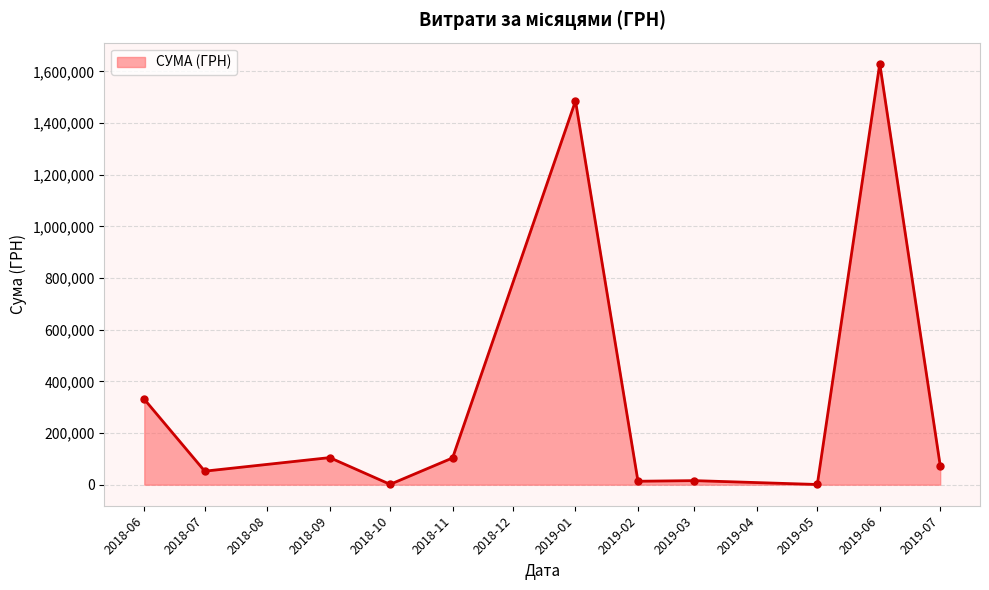

What is the label of the 4th point from the left?

2018-10